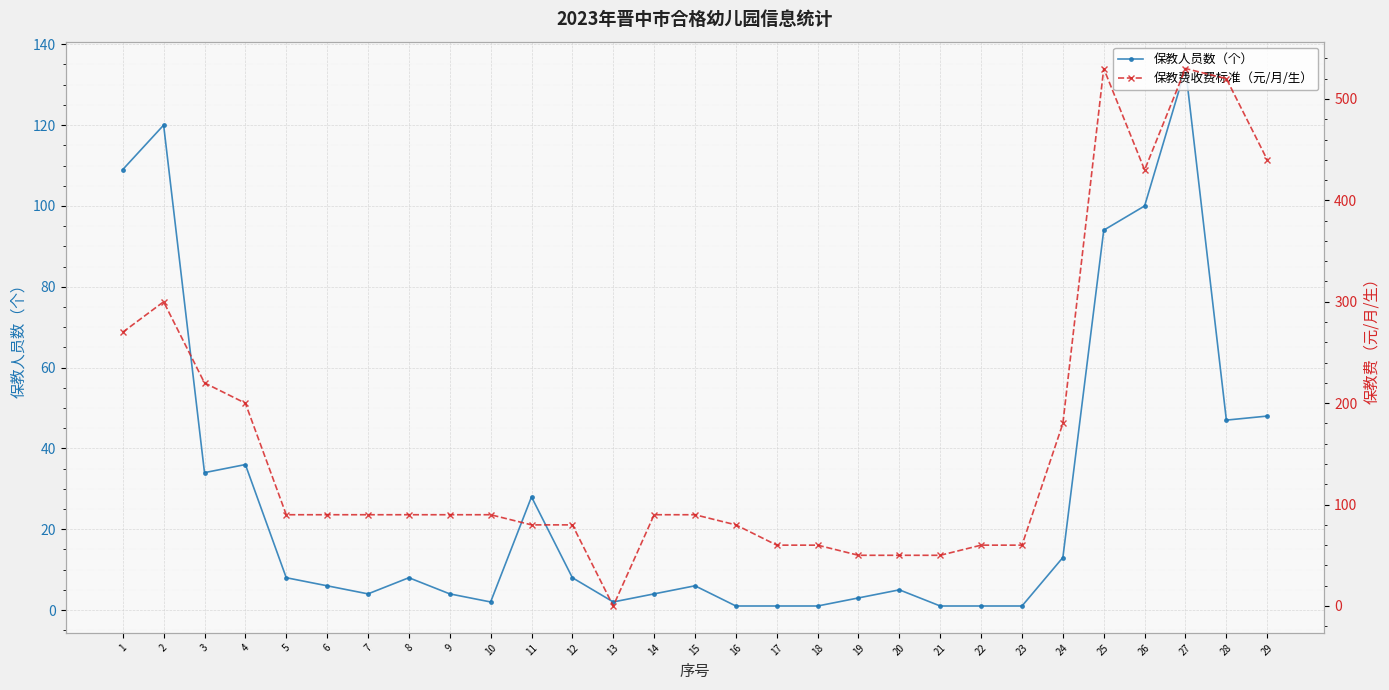

True or false: 保教人员数（个） has more than 2 interior local peaks.

True